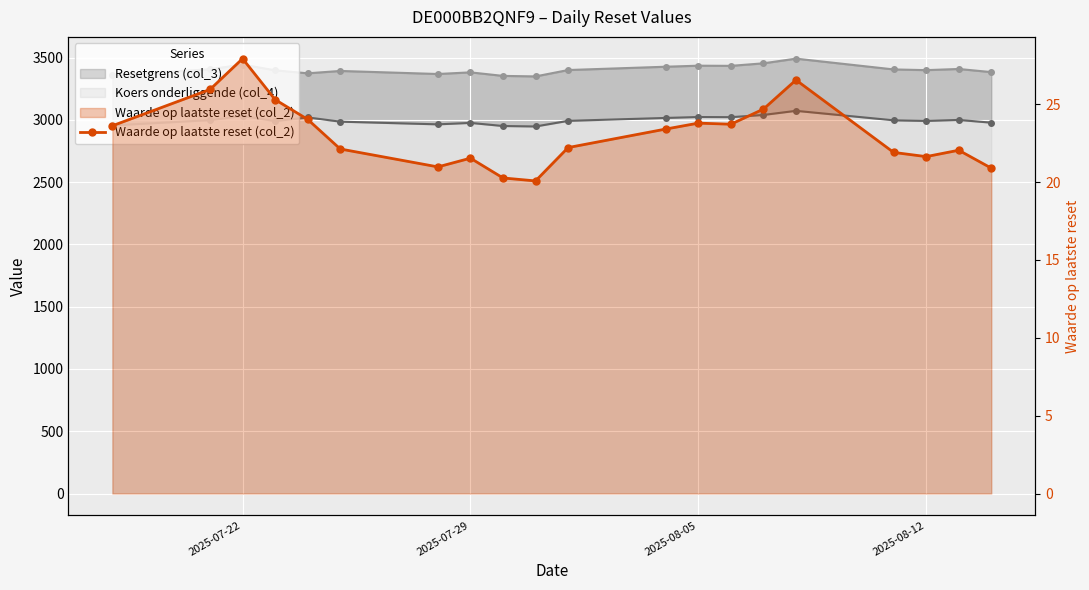

What position from the left is 2025-08-12?

4